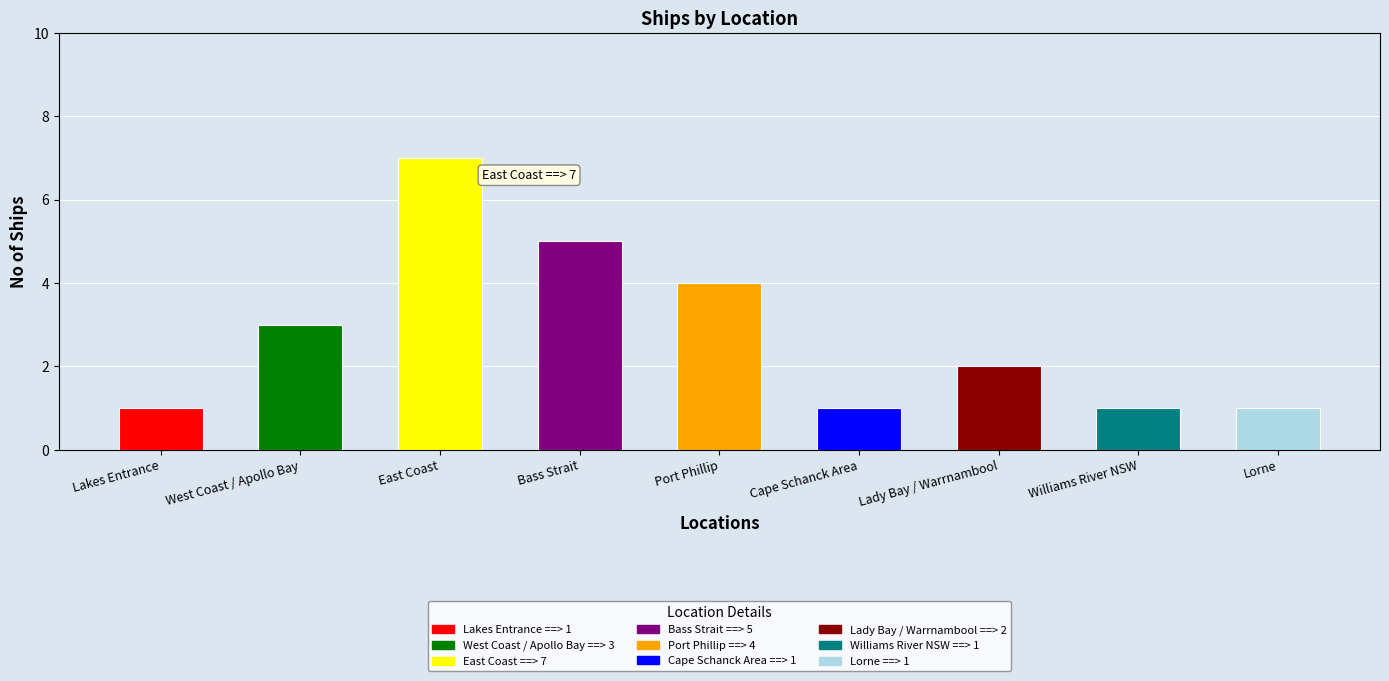

How many data points does each series have?

9